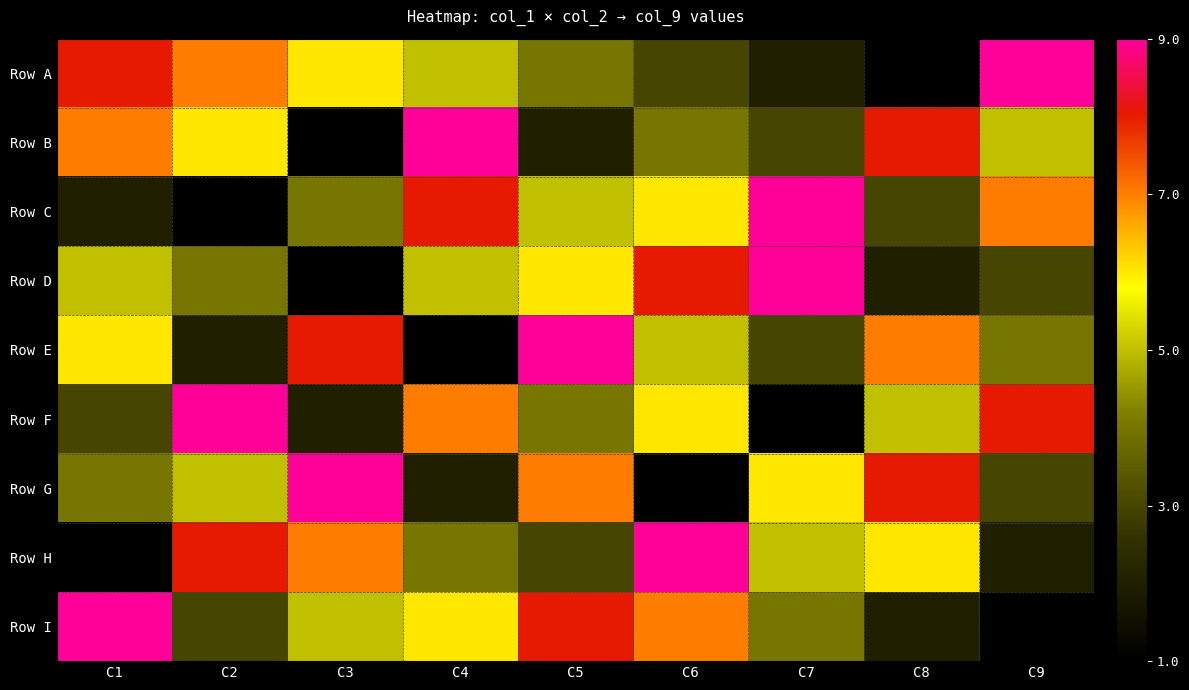

What is the total value across all series at C5?

48